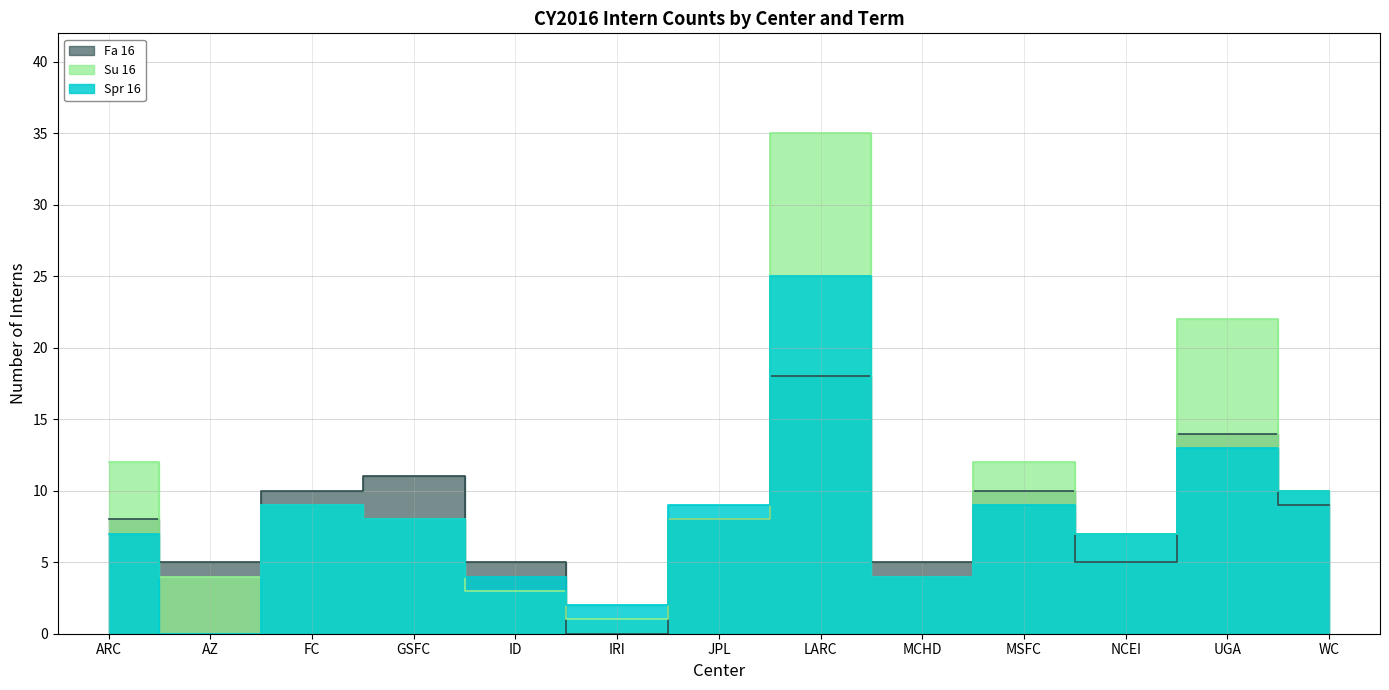

Reading right to left, transcribe all the data shown in this chart.

Spr 16: WC=10	UGA=13	NCEI=7	MSFC=9	MCHD=4	LARC=25	JPL=9	IRI=2	ID=4	GSFC=8	FC=9	AZ=0	ARC=7
Su 16: WC=10	UGA=22	NCEI=7	MSFC=12	MCHD=4	LARC=35	JPL=8	IRI=1	ID=3	GSFC=8	FC=9	AZ=4	ARC=12
Fa 16: WC=9	UGA=14	NCEI=5	MSFC=10	MCHD=5	LARC=18	JPL=8	IRI=0	ID=5	GSFC=11	FC=10	AZ=5	ARC=8